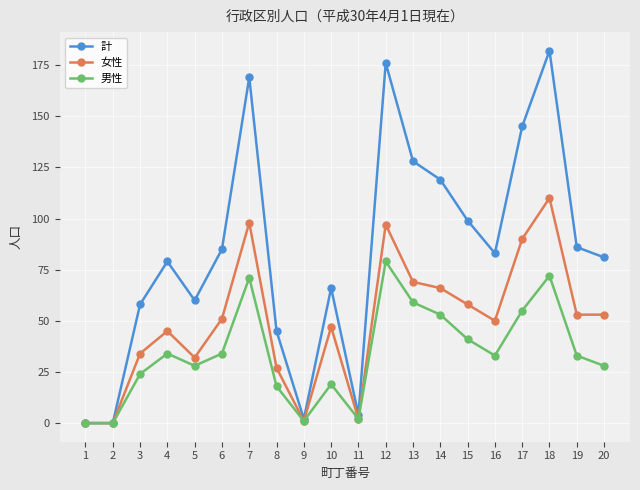

The value of 計 at 15 is 23. True or false?

False